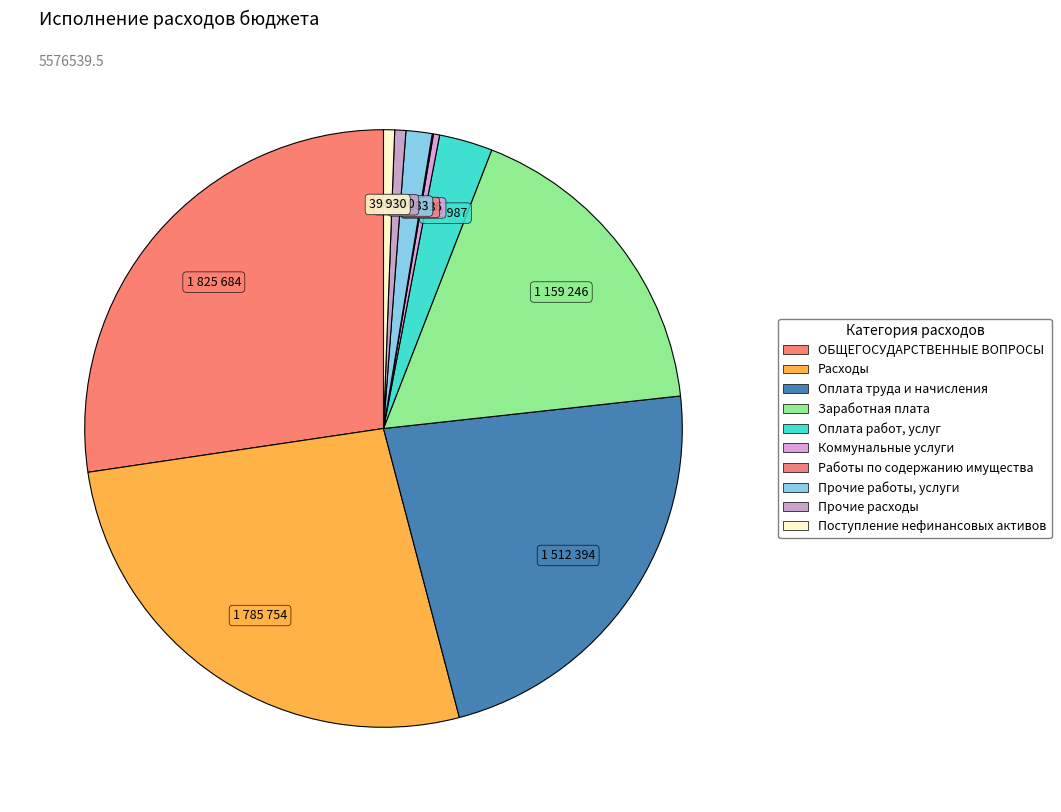

Combined, do Работы по содержанию имущества and Расходы account for over 50%?

No